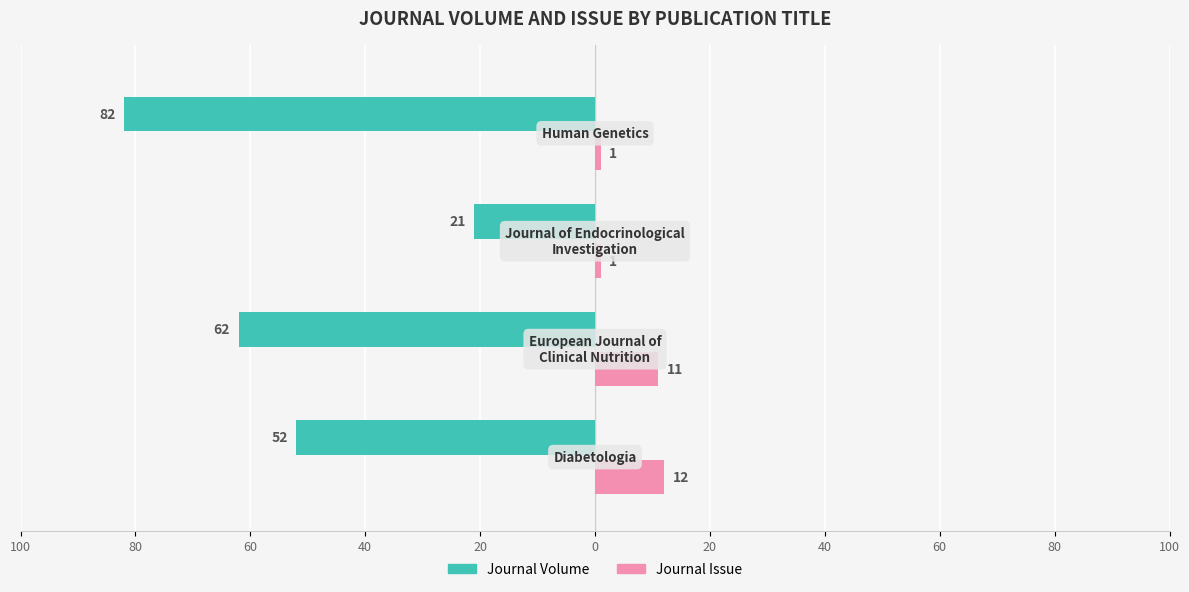

What are all the series names shown in the legend?

Journal Volume, Journal Issue